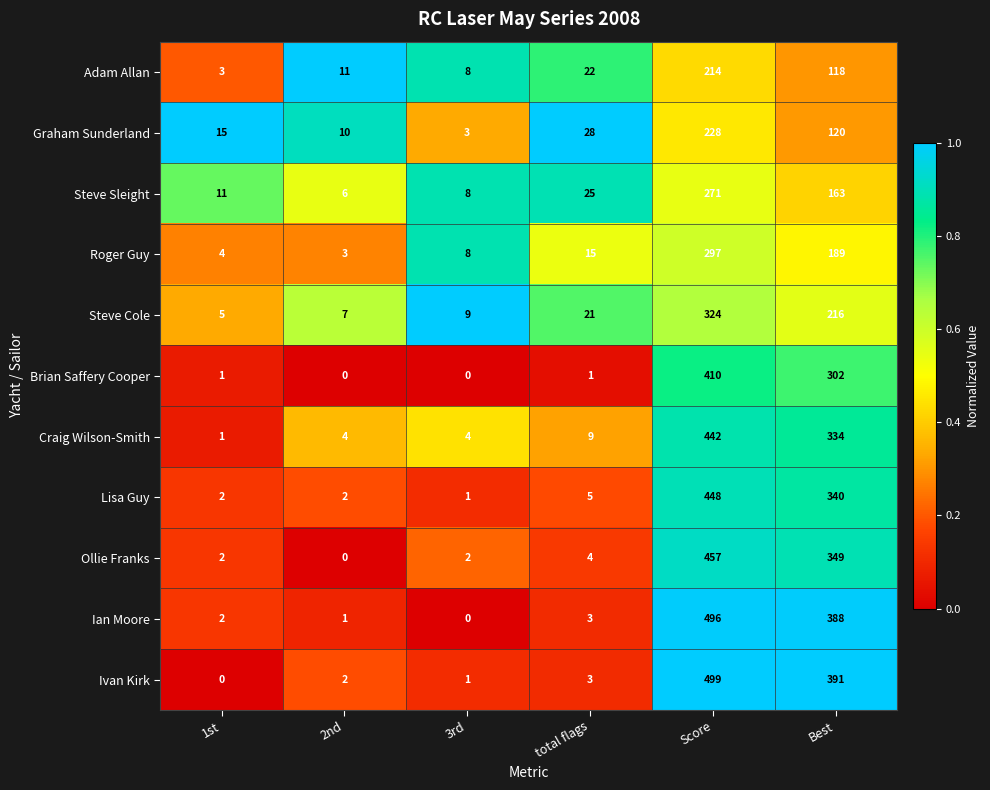

Which category has the highest value across all series?

Score